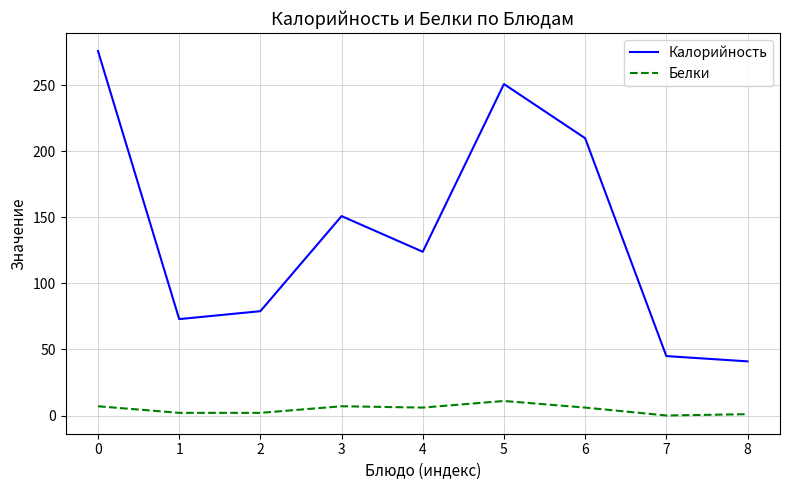

At 0, list the series in order from smallest to largest.

Белки, Калорийность